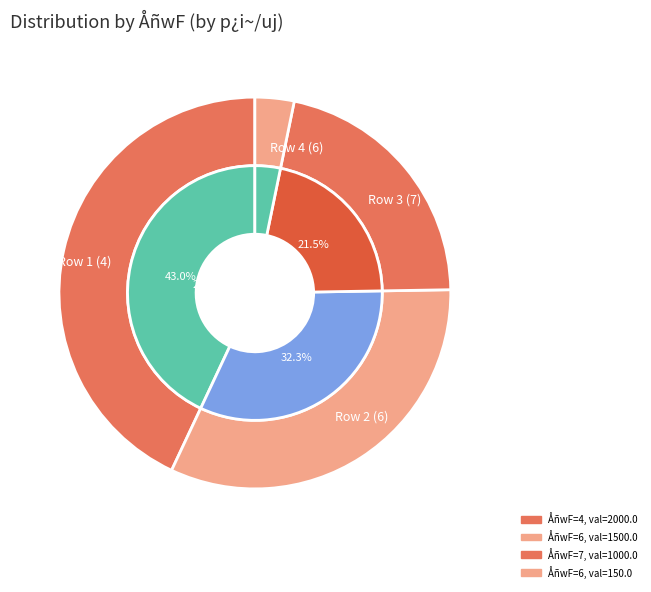

Approximately how many times larger is the value at 6 compared to 6?

0.1